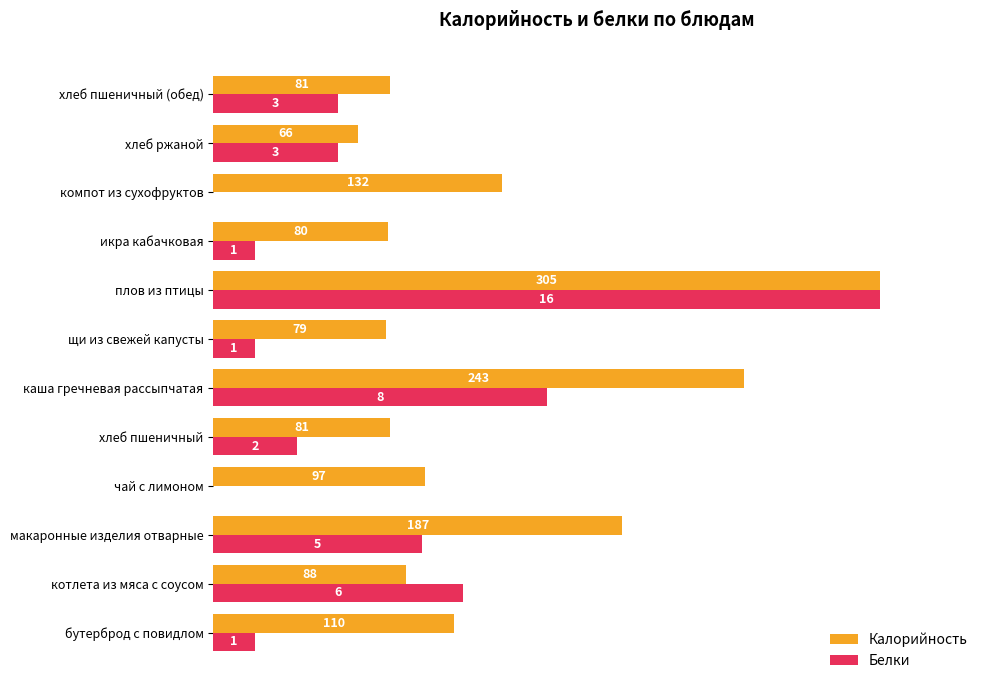

What are all the series names shown in the legend?

Калорийность, Белки